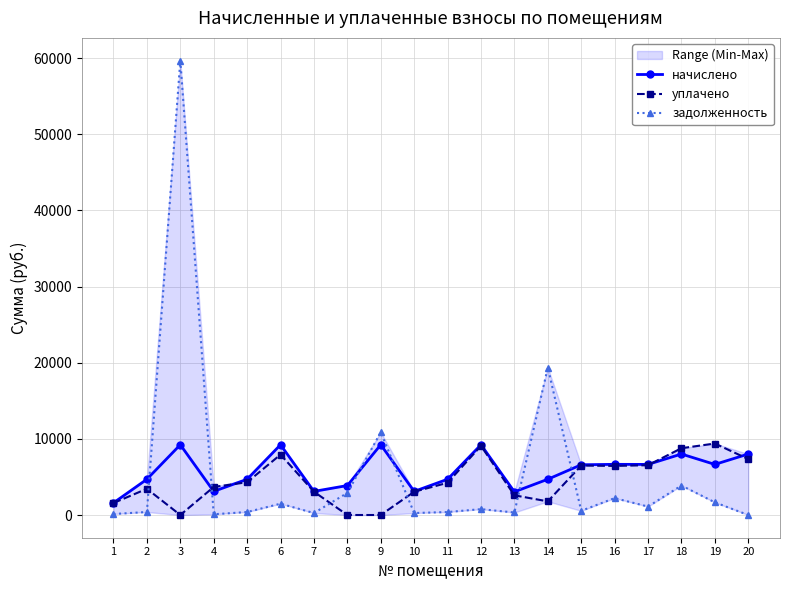

What is the sum of the задолженность values at 14 and 1?

19477.2